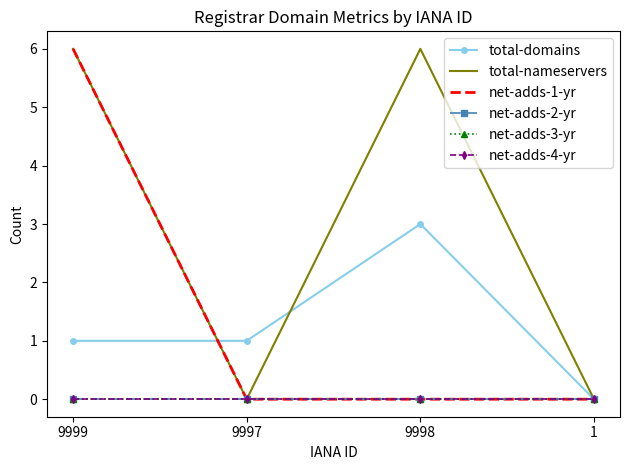

At which label does total-domains first exceed 1?

9998